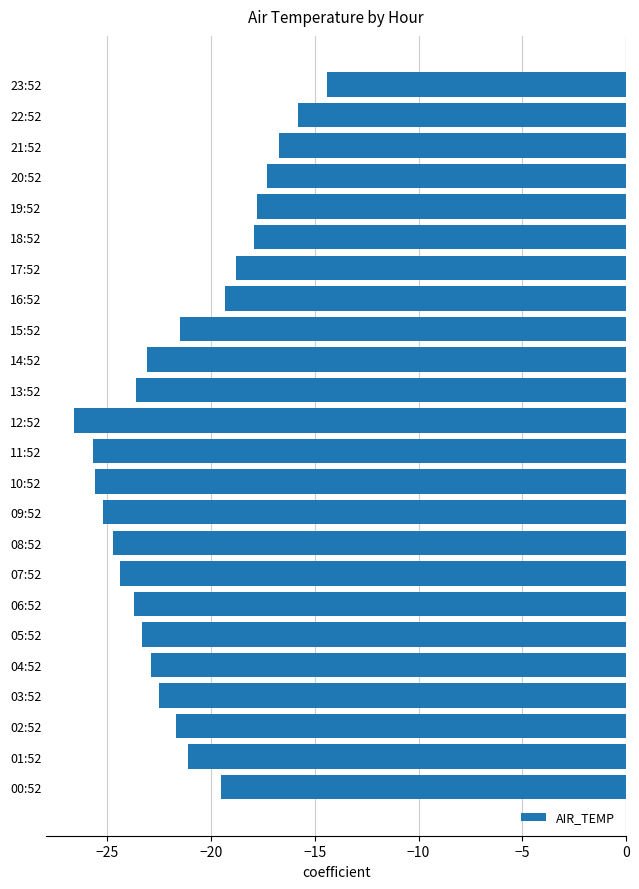

What is the maximum value shown in the chart?

-14.4